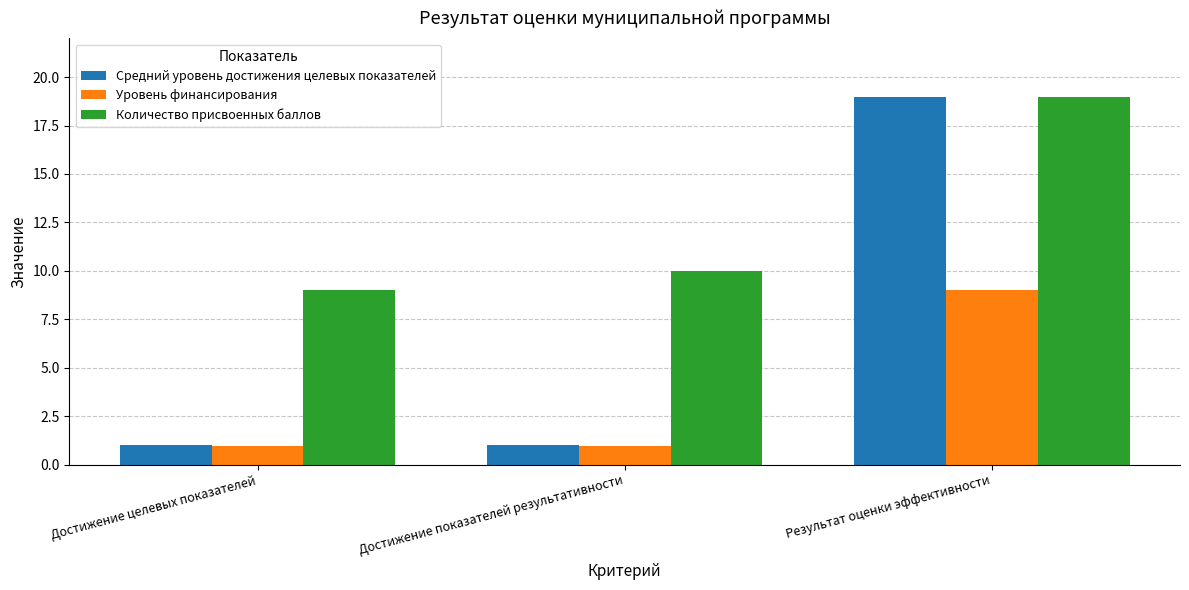

Reading right to left, what are all the values shown in this chart?

Средний уровень достижения целевых показателей: 19.0	1.0	1.0
Уровень финансирования: 9.0	1.0	1.0
Количество присвоенных баллов: 19.0	10.0	9.0